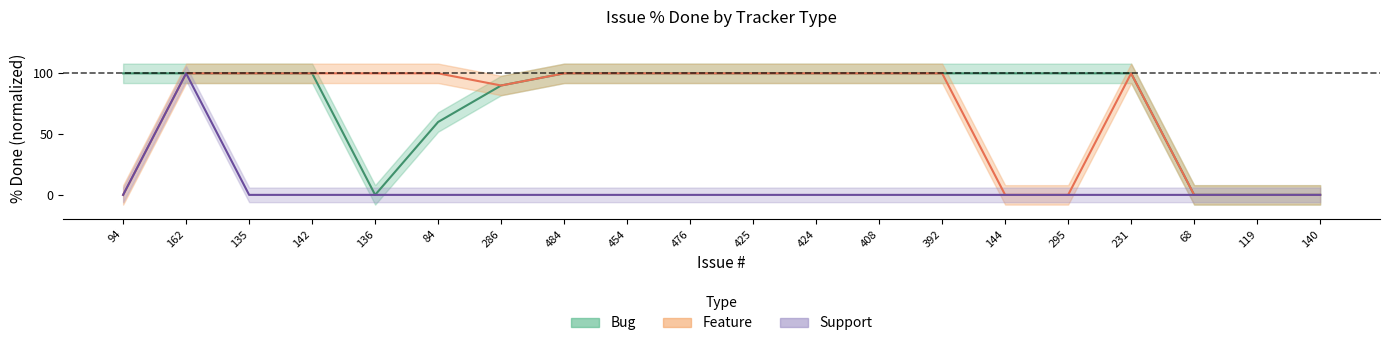

True or false: Bug has more than 2 interior local peaks.

False